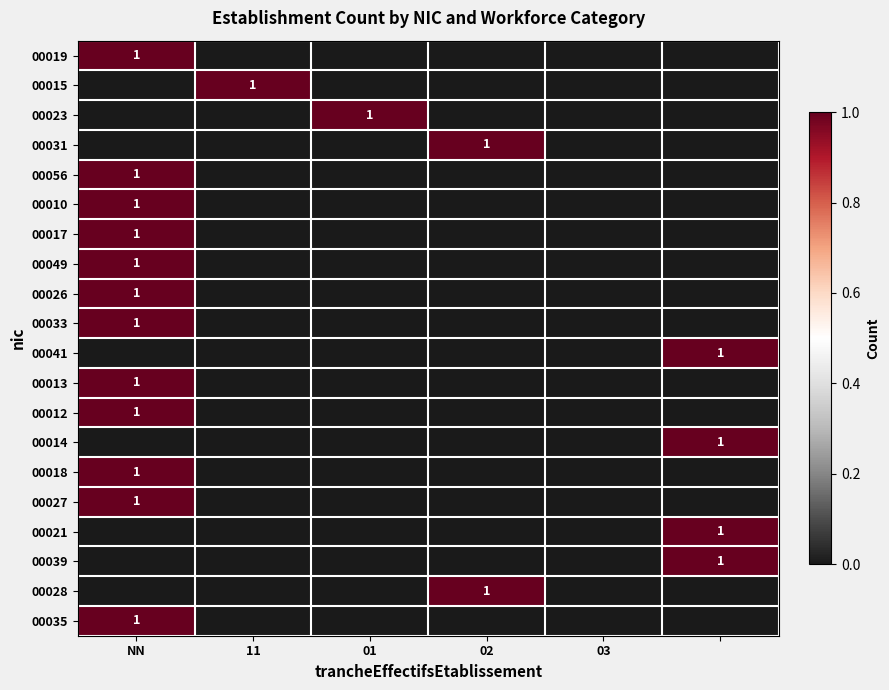

The 00018 series shows 0 at NN. True or false?

False